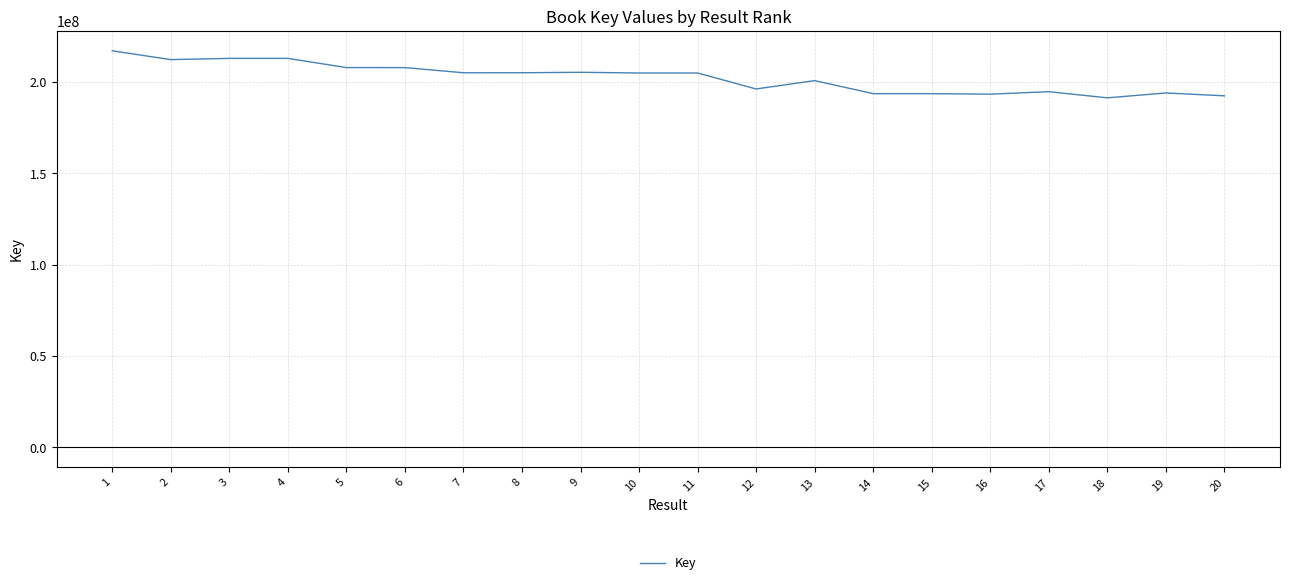

Does the chart have visible grid lines?

Yes